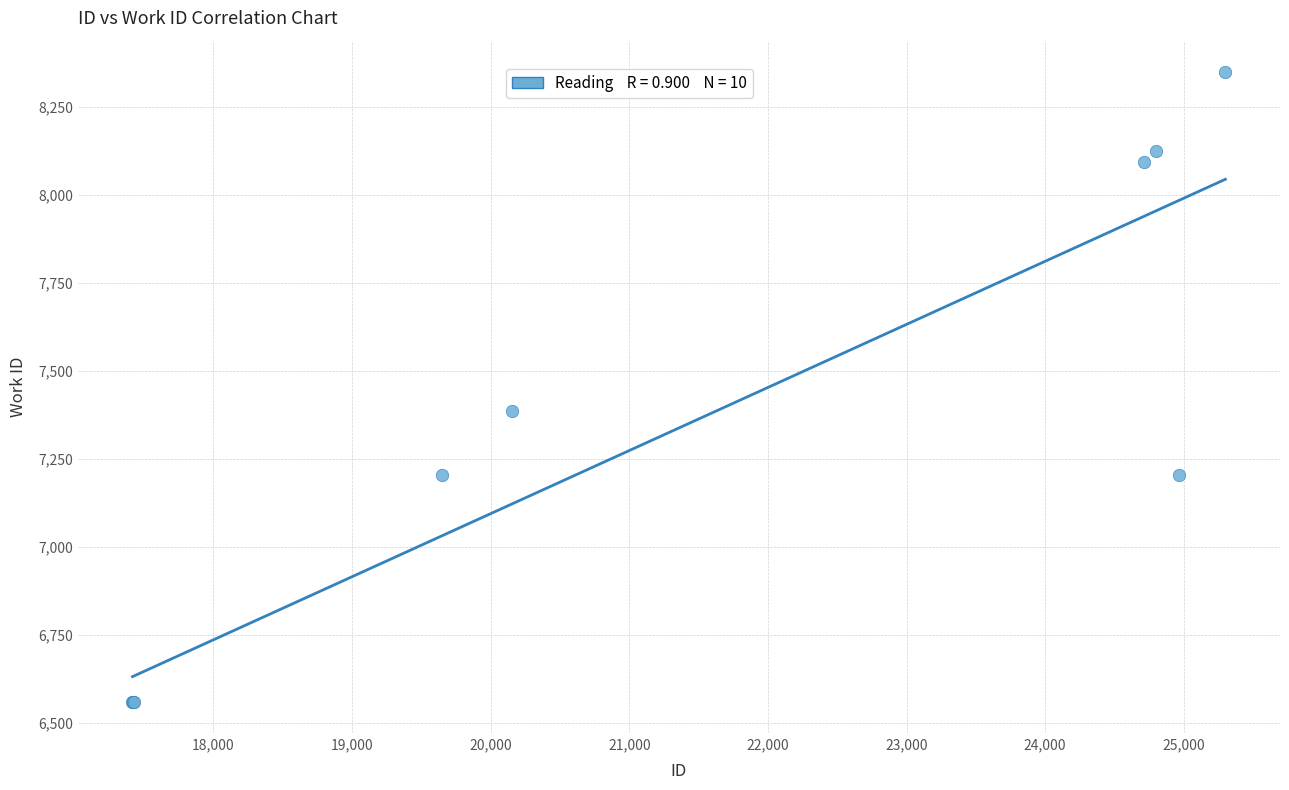

What Y value in the scatter plot is closest to 7455?

7386